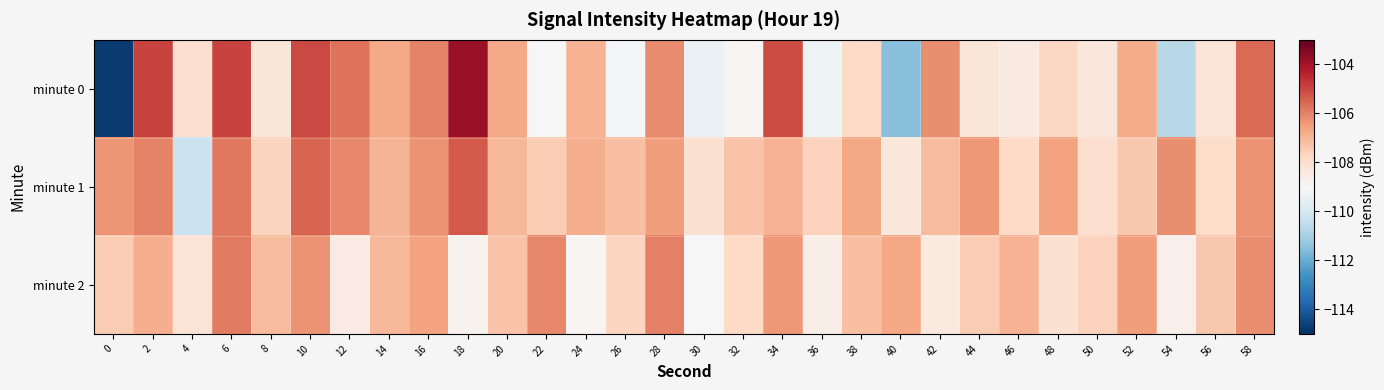

How many series are shown in this chart?

3